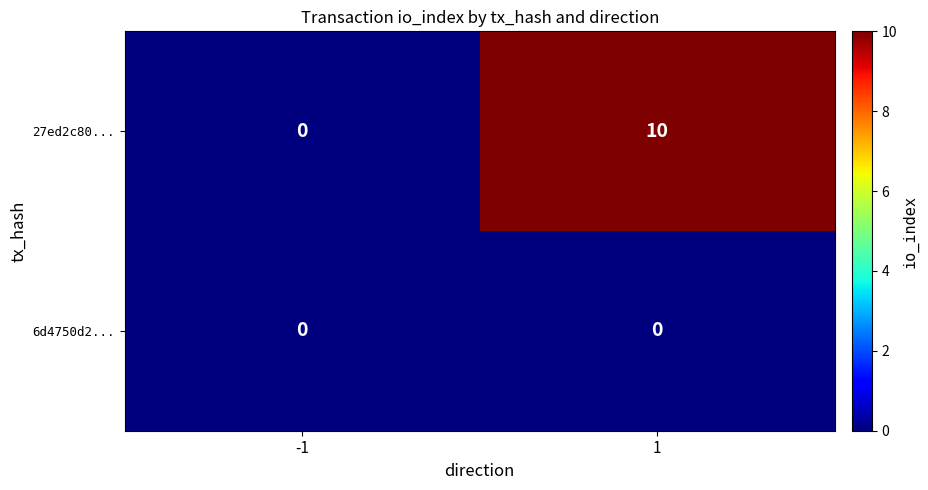

Which series has the largest total across all categories?

27ed2c80...